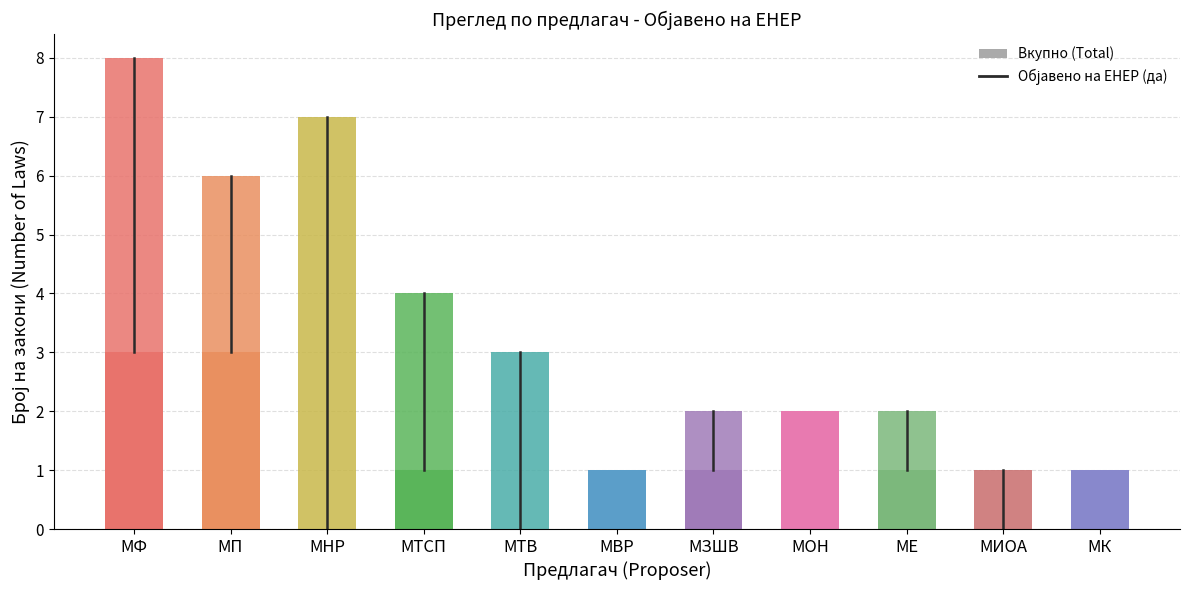

Reading left to right, transcribe all the data shown in this chart.

МФ=8	МП=6	МНР=7	МТСП=4	МТВ=3	МВР=1	МЗШВ=2	МОН=2	МЕ=2	МИОА=1	МК=1